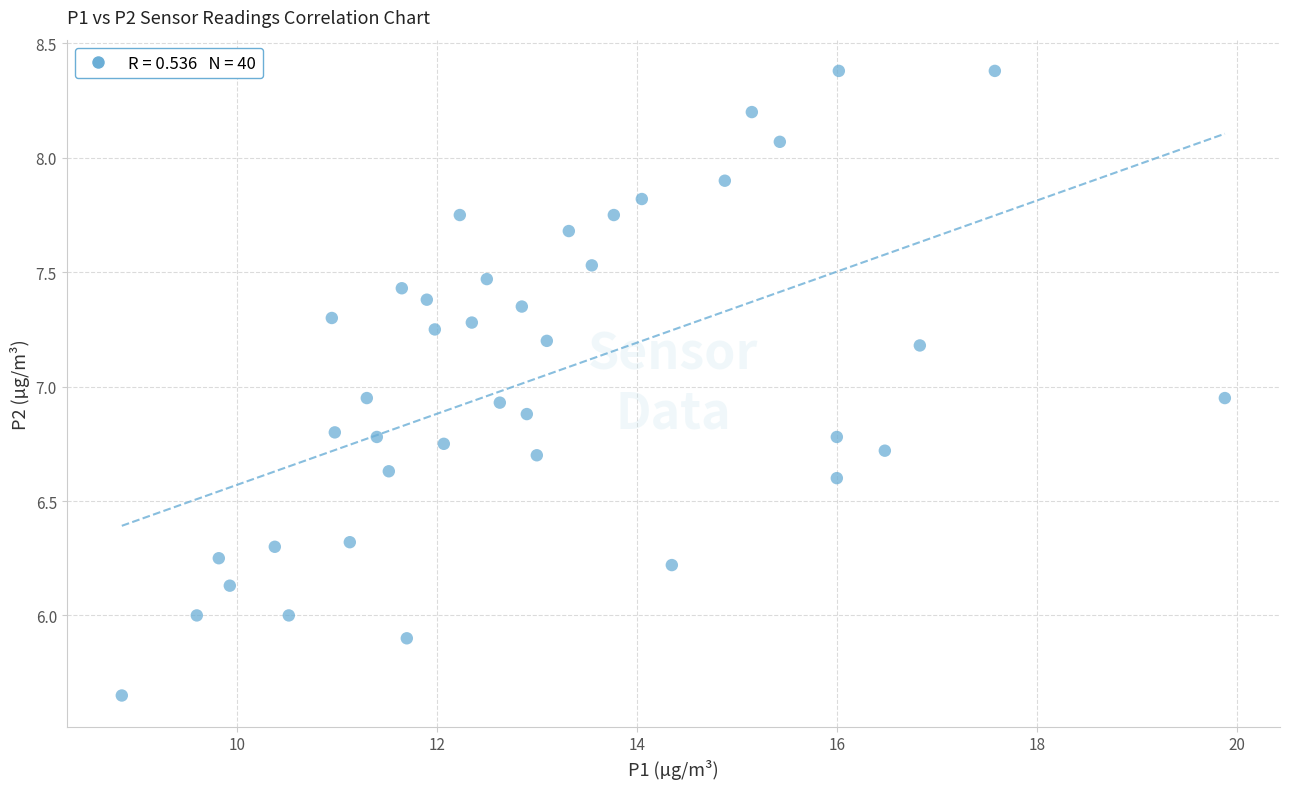

What is the range of Y values (max minus min)?

2.7